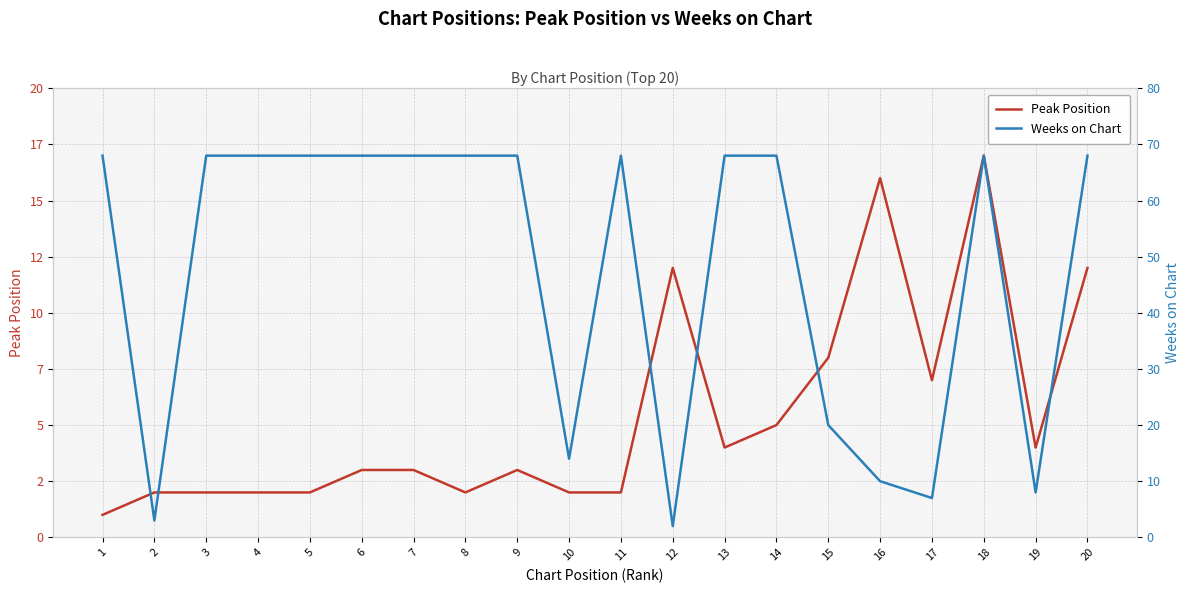

Reading right to left, transcribe all the data shown in this chart.

Peak Position: 20=12	19=4	18=17	17=7	16=16	15=8	14=5	13=4	12=12	11=2	10=2	9=3	8=2	7=3	6=3	5=2	4=2	3=2	2=2	1=1
Weeks on Chart: 20=68	19=8	18=68	17=7	16=10	15=20	14=68	13=68	12=2	11=68	10=14	9=68	8=68	7=68	6=68	5=68	4=68	3=68	2=3	1=68